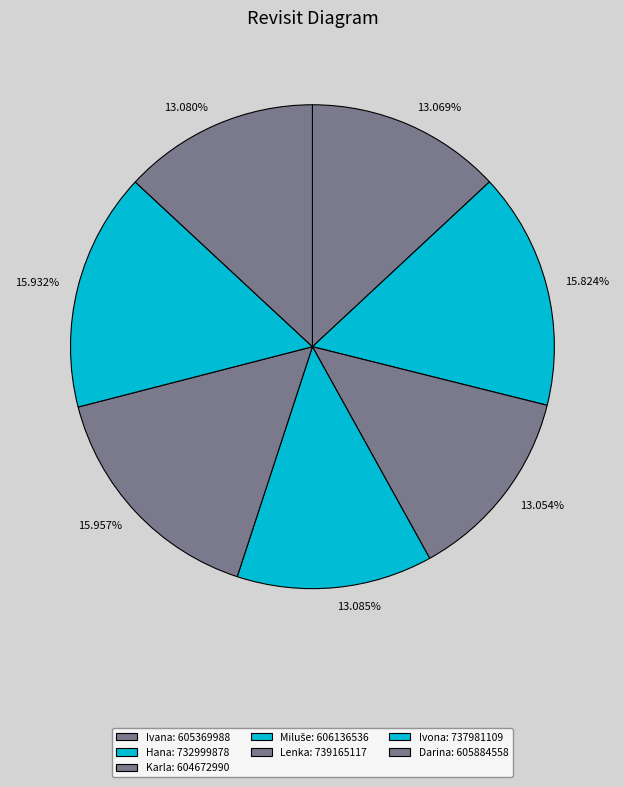

How many slices are in this pie chart?

7